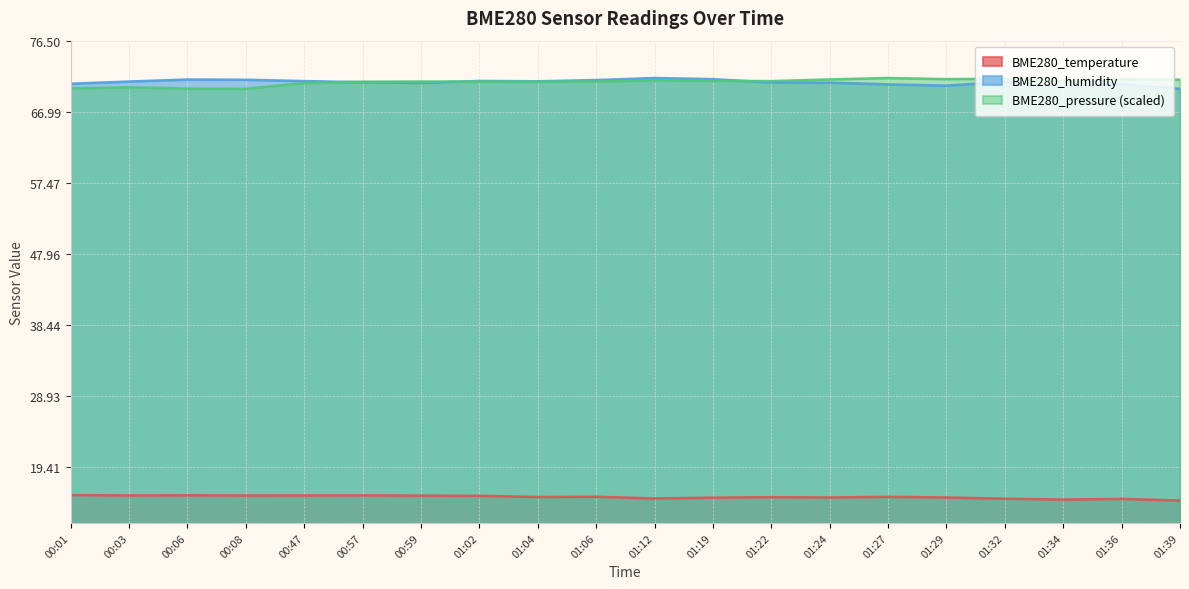

True or false: BME280_temperature has a value of 7.8 at 00:08.

False